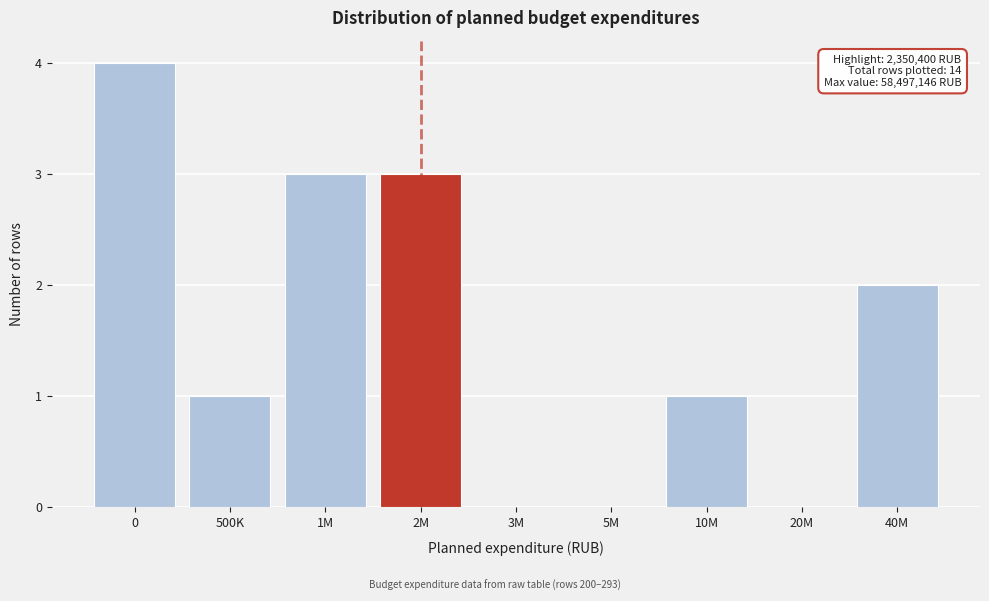

Reading left to right, extract all data points from this chart.

0=4	500K=1	1M=3	2M=3	3M=0	5M=0	10M=1	20M=0	40M=2